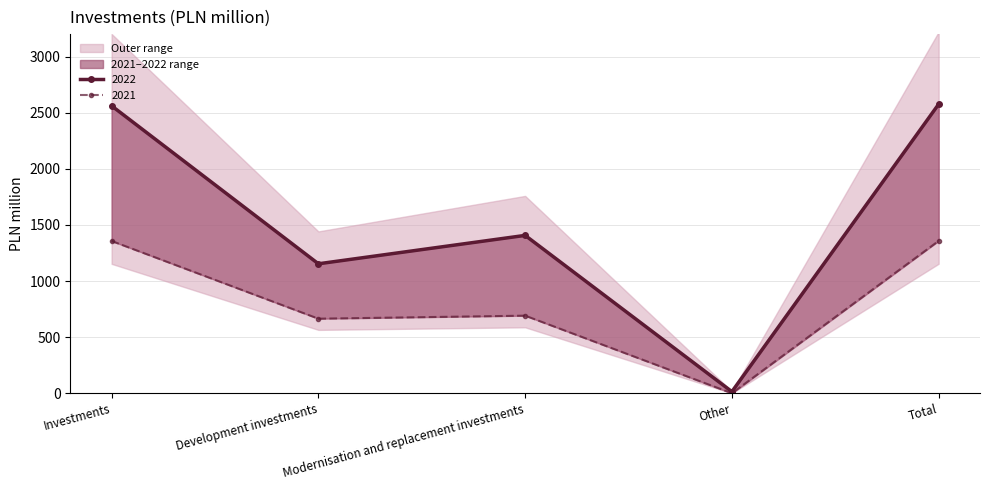

Which has a higher value, Modernisation and replacement investments or Total?

Total